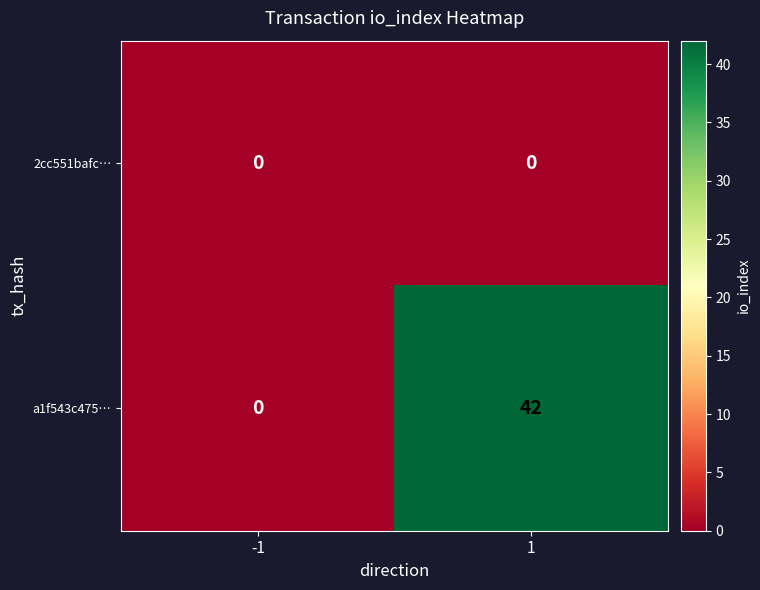

Which label corresponds to the largest value in the chart?

1